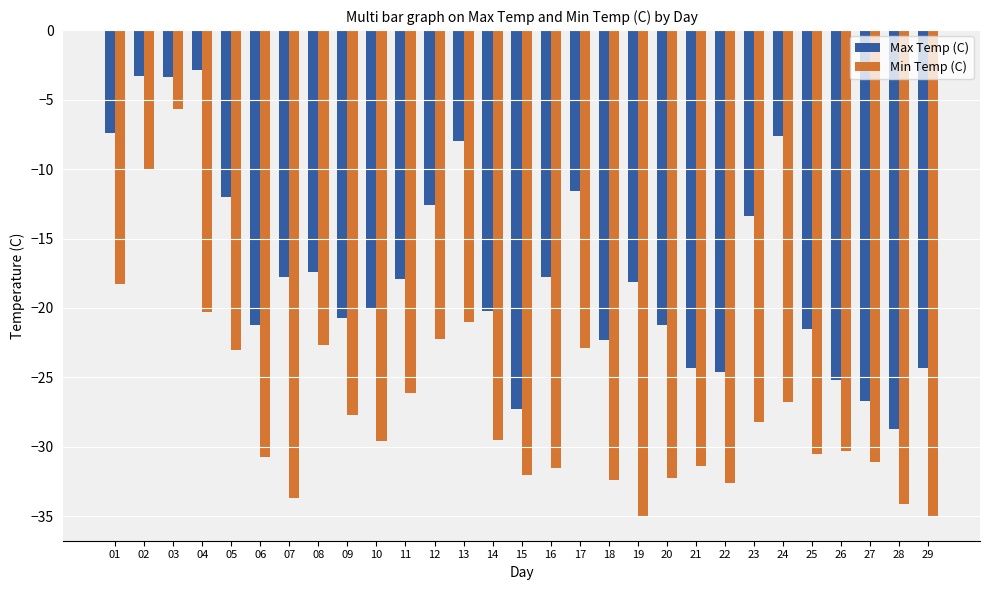

What is the value of the Max Temp (C) bar at the 23rd from the left?

-13.4